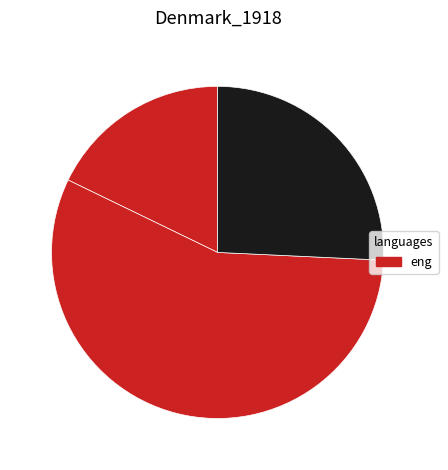

Count the number of slices in the pie.

3